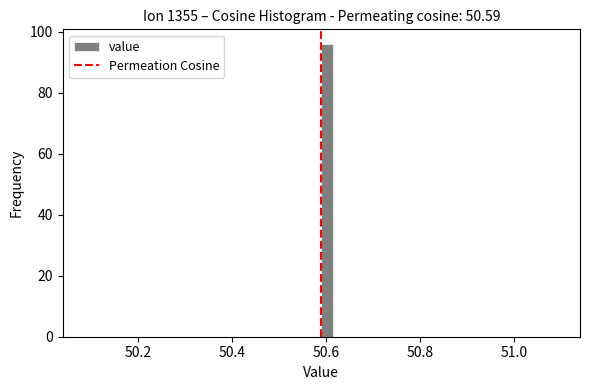

Around what value on the x-axis is the tallest bar? Give the approximate position of its centre, as read against the axis.

50.60